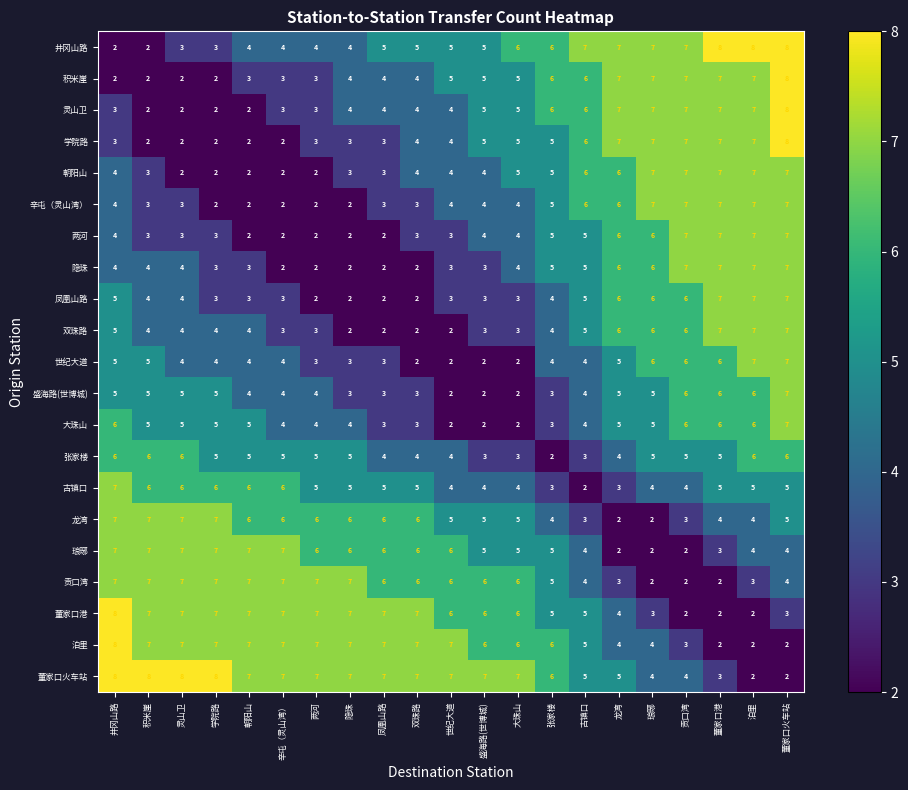

What is the total value across all series at 井冈山路?

110